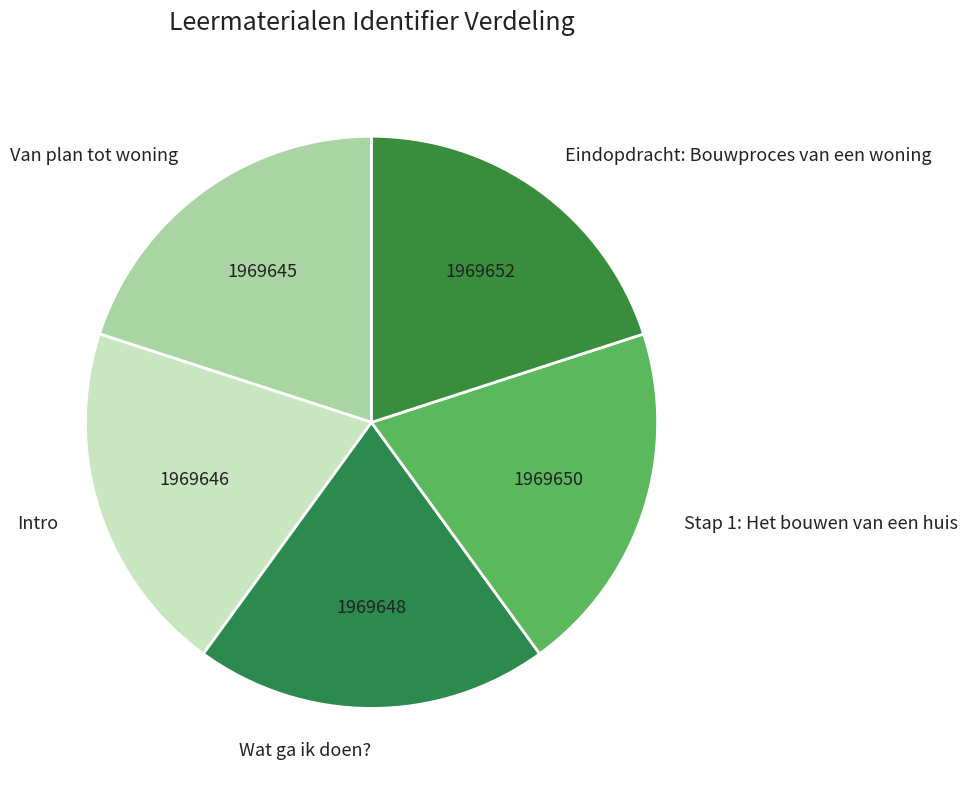

Is it true that Intro is 6% of the pie?

False